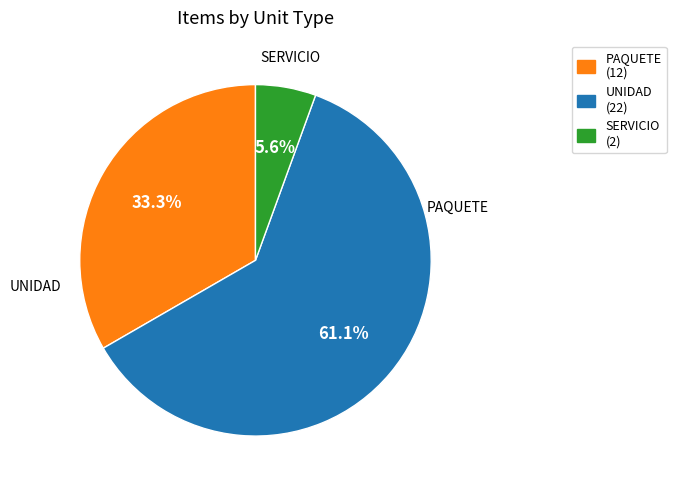

Do UNIDAD and SERVICIO together represent more than half of the pie?

Yes